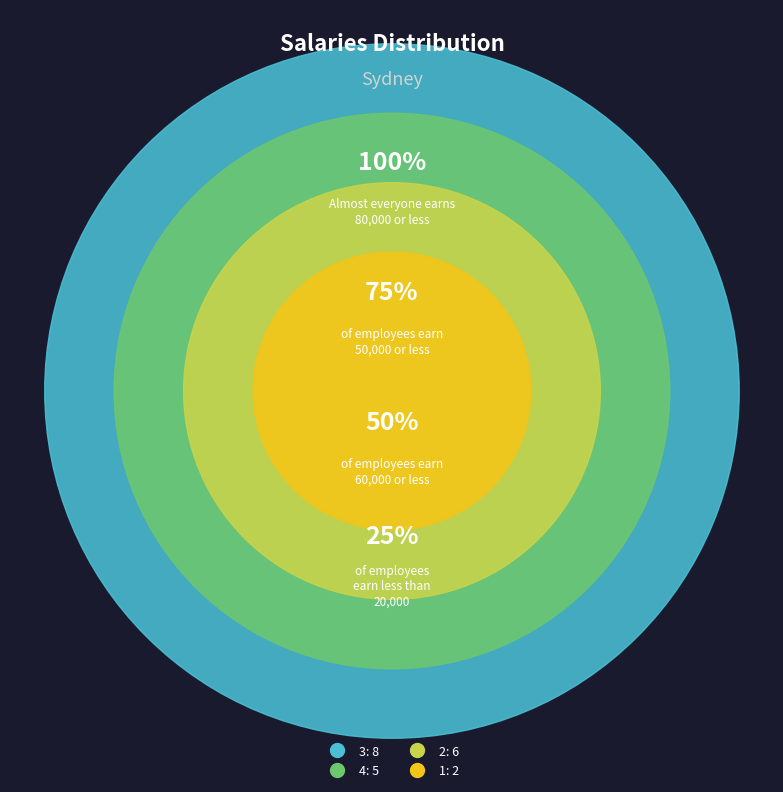

Does 8 account for over 50% of the chart?

No